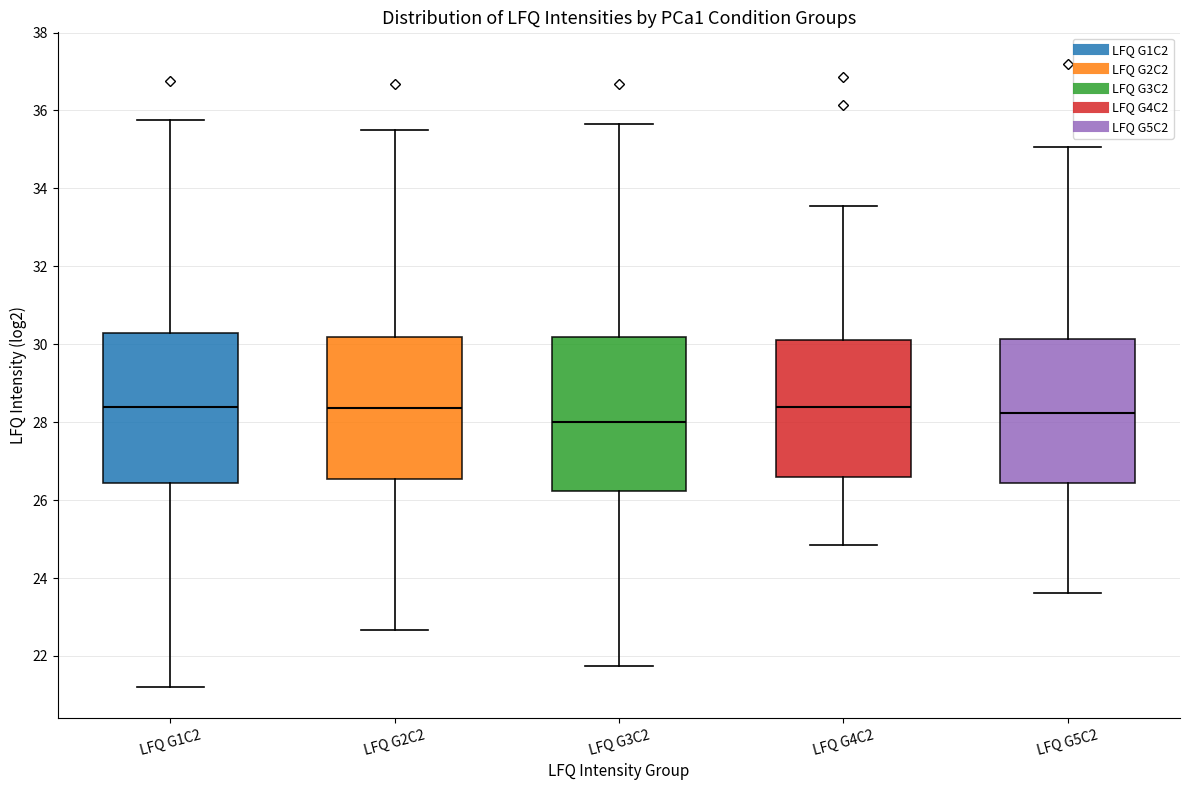

Reading left to right, transcribe this box plot: for each box, give where its median line is, the range the box spans, and where its two whiskers end, as read against the y-axis. The values are not printed on the chart, so give them approximately, as read against the axis.

LFQ G1C2: median 28.4, box 26.4 to 30.2, whiskers 21.2 to 35.8
LFQ G2C2: median 28.4, box 26.6 to 30.2, whiskers 22.6 to 35.4
LFQ G3C2: median 28.0, box 26.2 to 30.2, whiskers 21.8 to 35.6
LFQ G4C2: median 28.4, box 26.6 to 30.2, whiskers 24.8 to 33.6
LFQ G5C2: median 28.2, box 26.4 to 30.2, whiskers 23.6 to 35.0